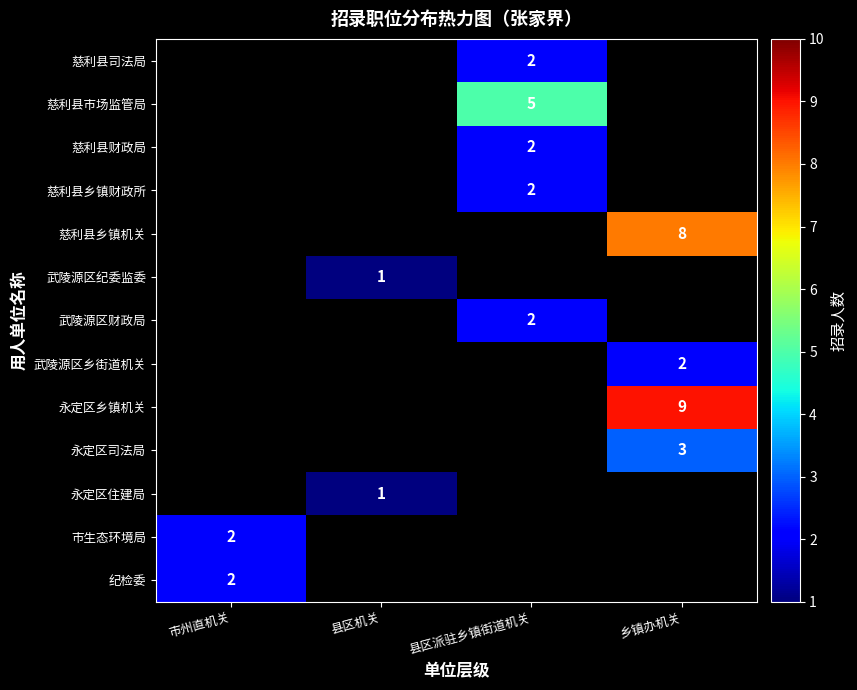

Is it true that 慈利县财政局 equals 3 at 县区派驻乡镇街道机关?

False